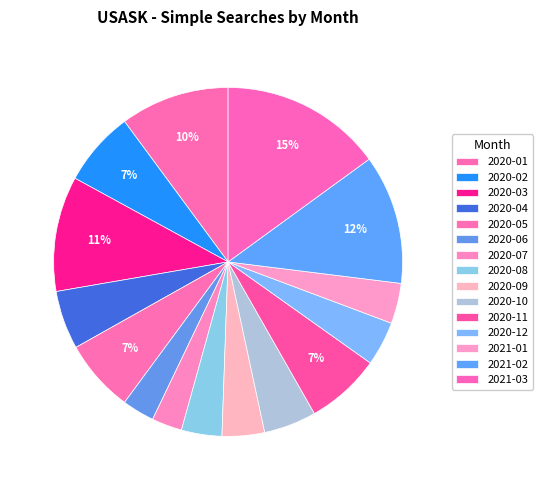

What is the largest slice in the pie chart?

2021-03